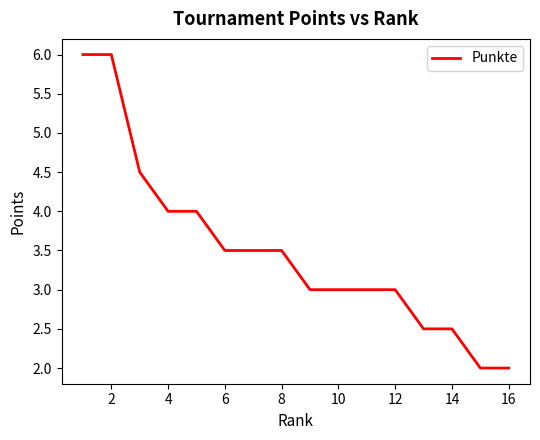

Reading left to right, extract all data points from this chart.

6.0	6.0	4.5	4.0	4.0	3.5	3.5	3.5	3.0	3.0	3.0	3.0	2.5	2.5	2.0	2.0